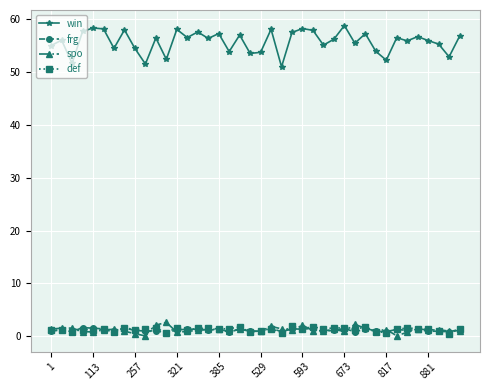

What is the maximum value for frg?

1.7